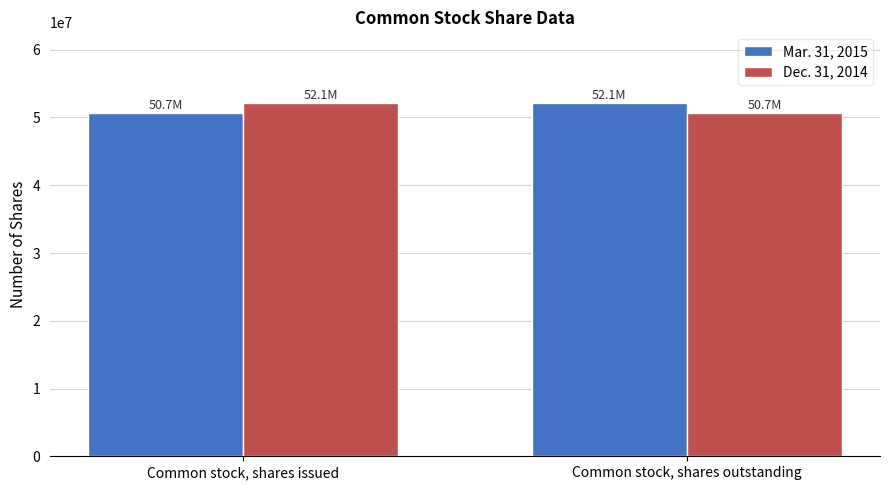

At how many categories does at least one series exceed 51410278?

2